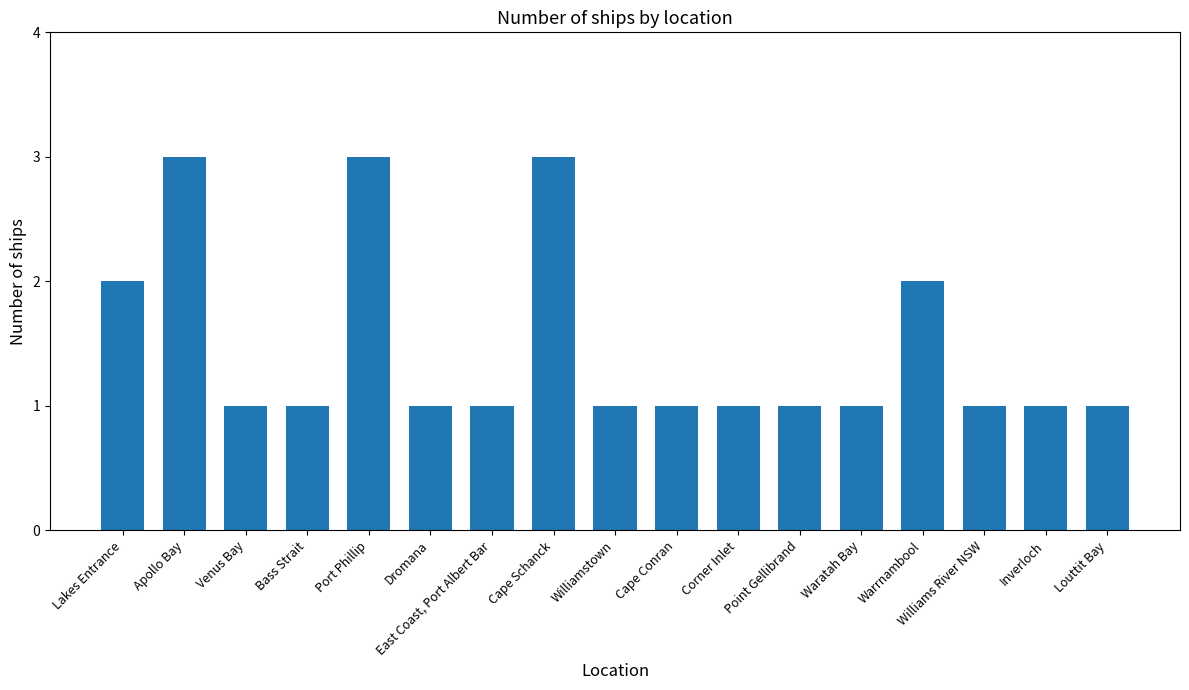

What is the label of the 2nd bar from the left?

Apollo Bay